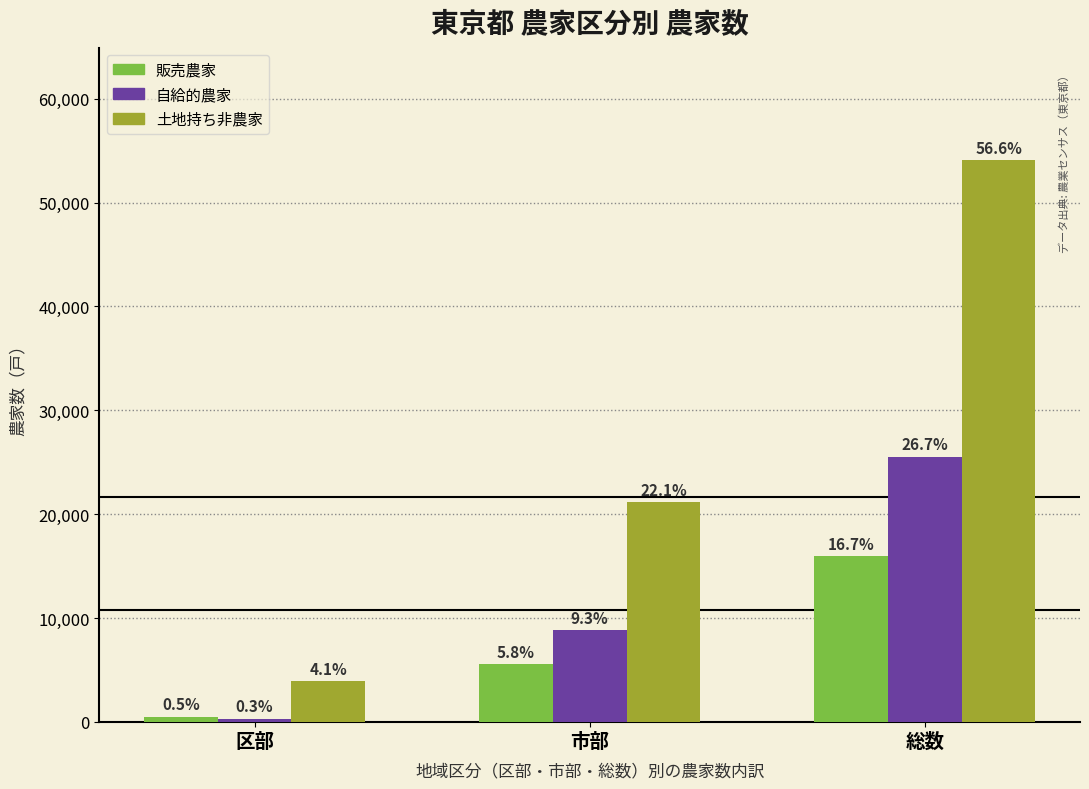

How many groups of bars are there?

3